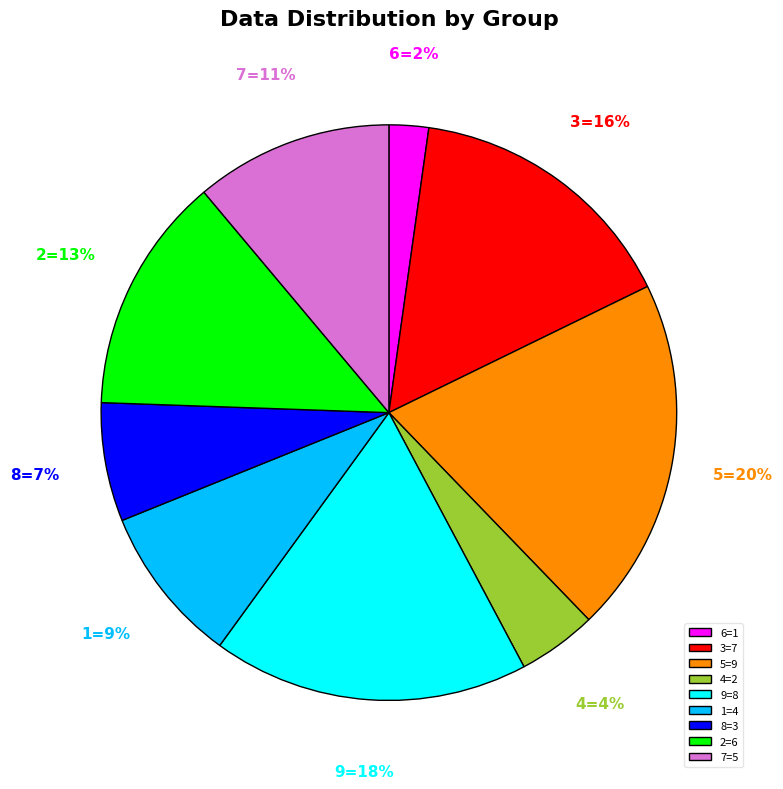

Does any single category account for the majority?

No